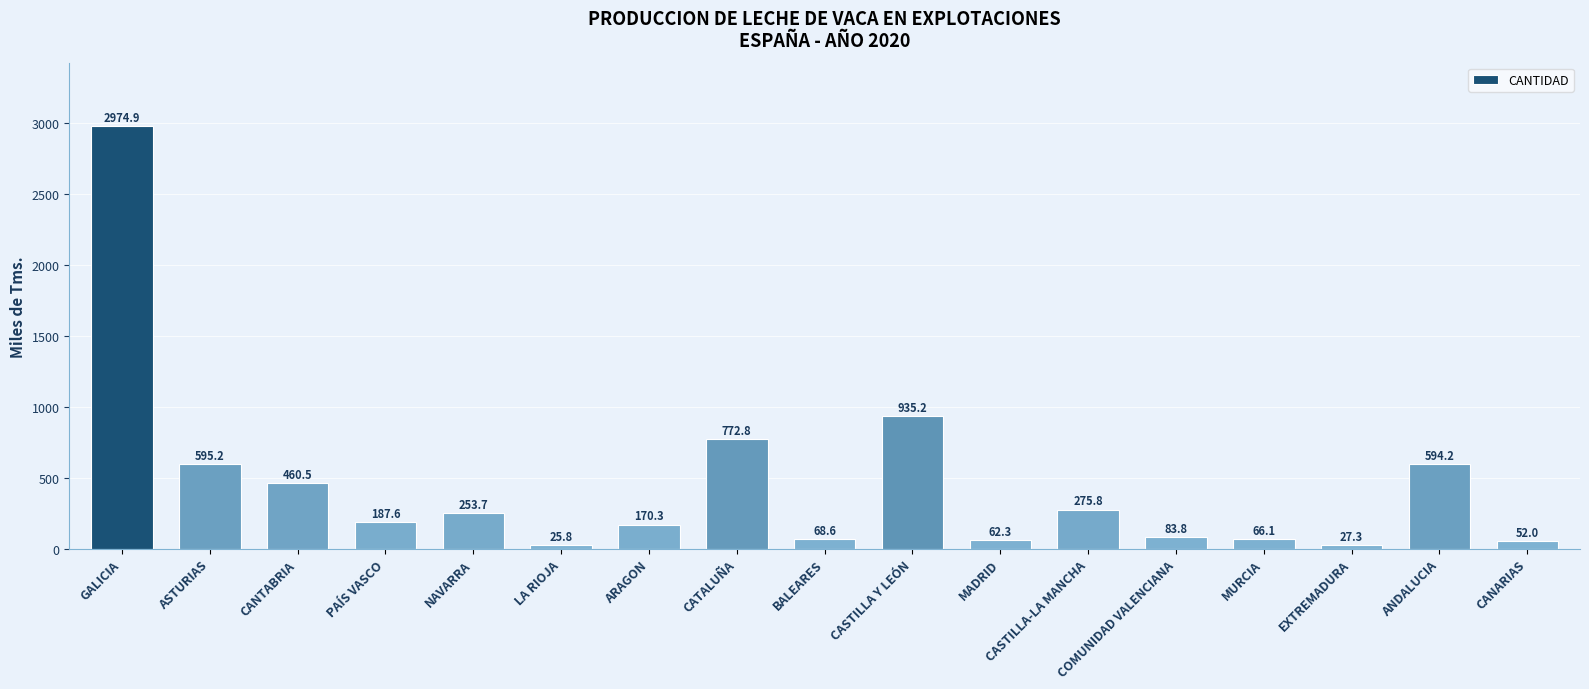

How many data points are less than 187?

8